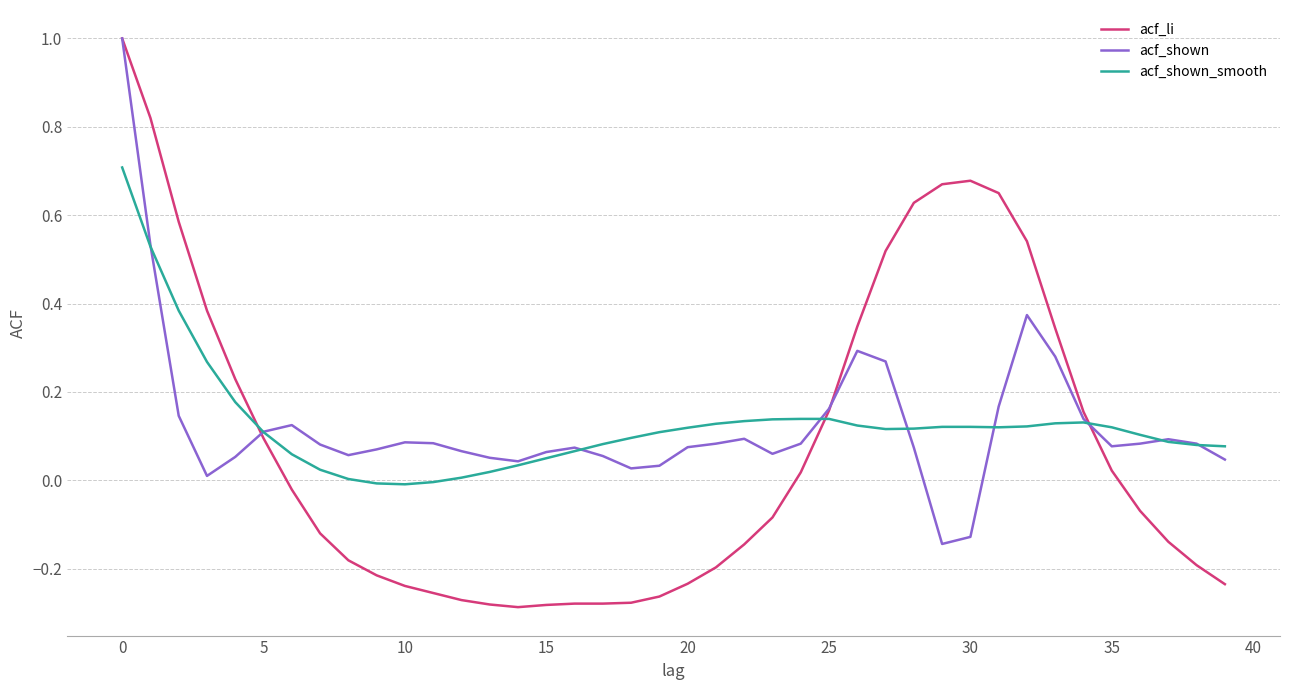

Which series has the widest spread of values?

acf_li